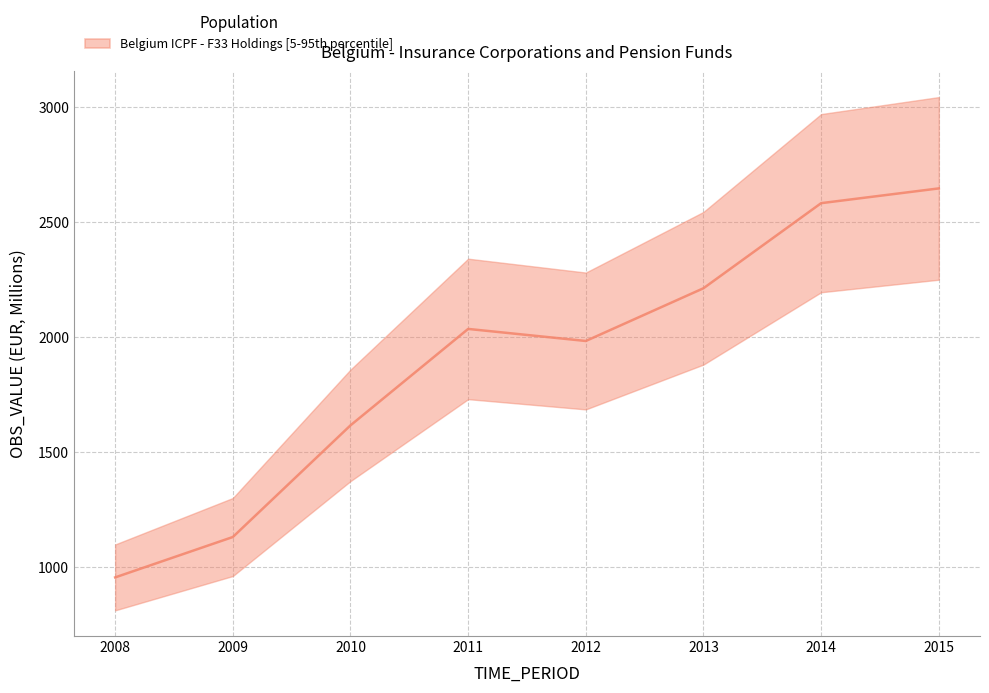

What is the average value?

1895.7